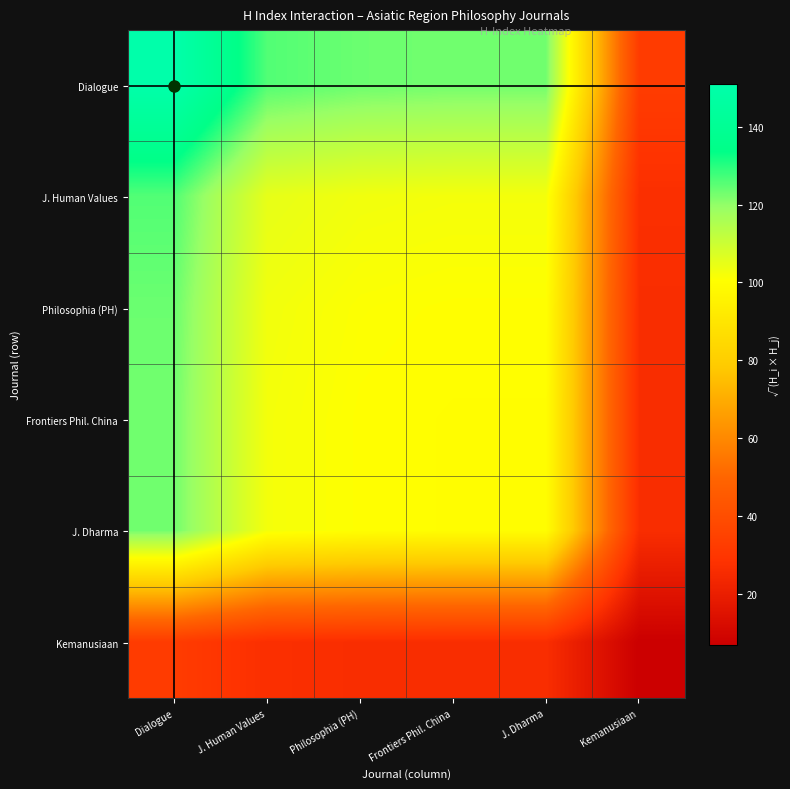

What is the total value across all series at Frontiers Phil. China?

552.3